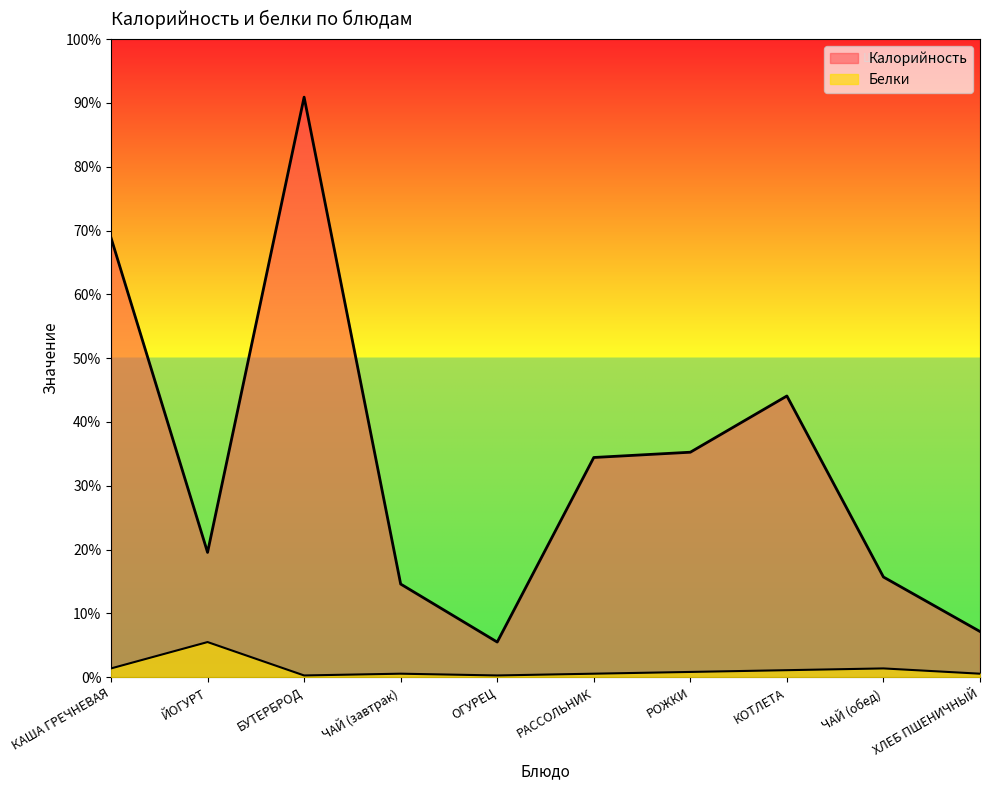

What are all the series names shown in the legend?

Калорийность, Белки